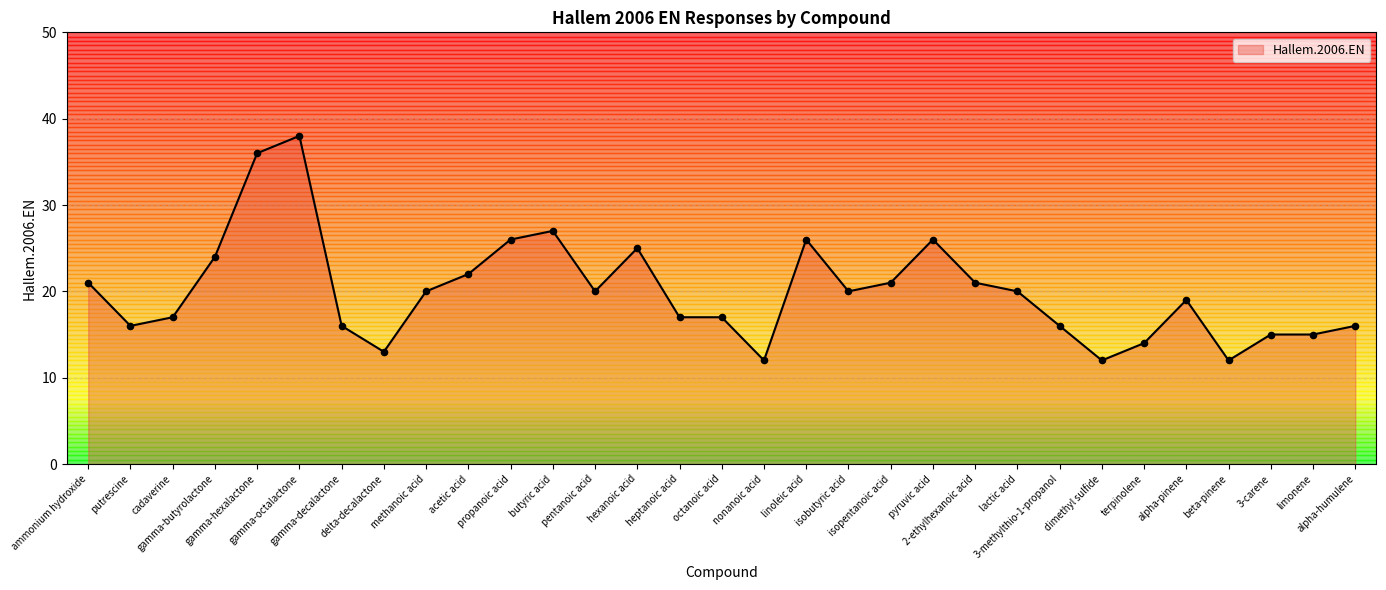

What is the change in value from propanoic acid to lactic acid?

-6